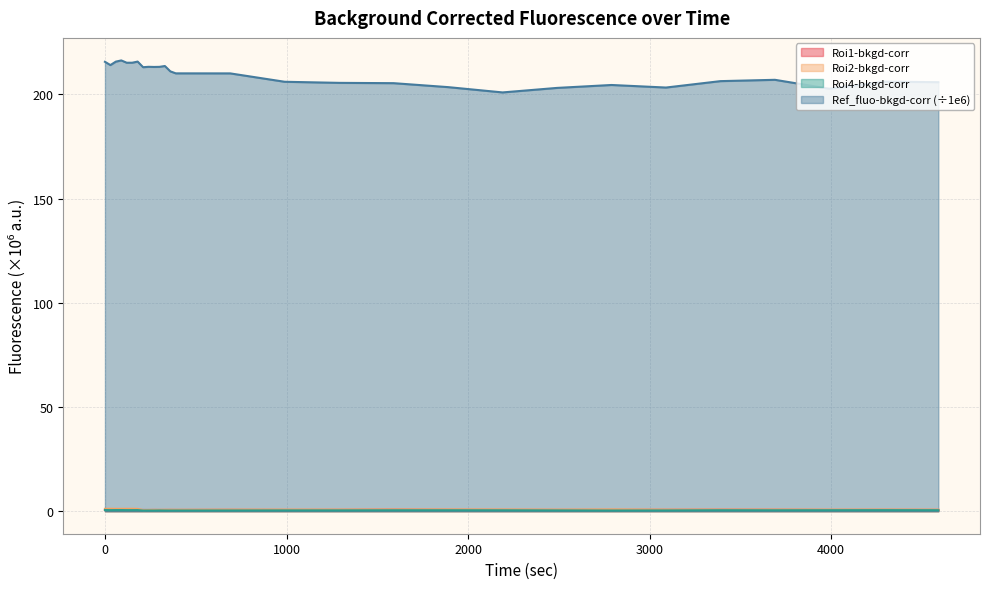

True or false: Ref_fluo-bkgd-corr and Roi2-bkgd-corr cross at least once.

False